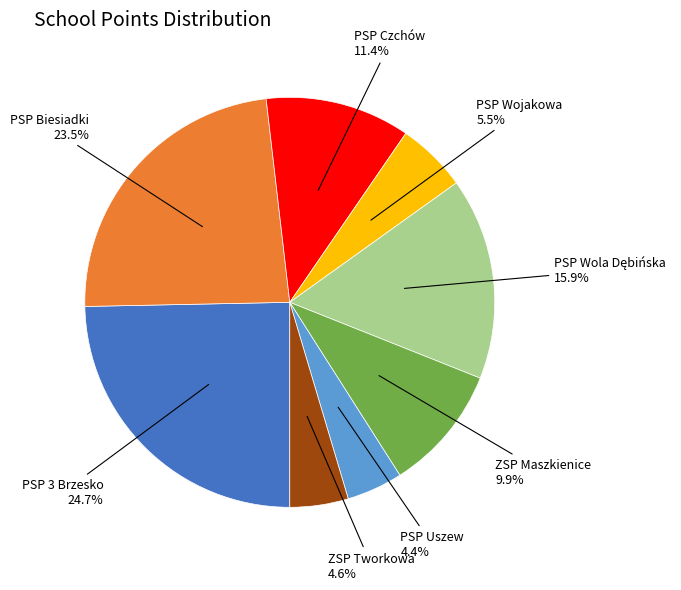

Is there a majority slice in this chart?

No